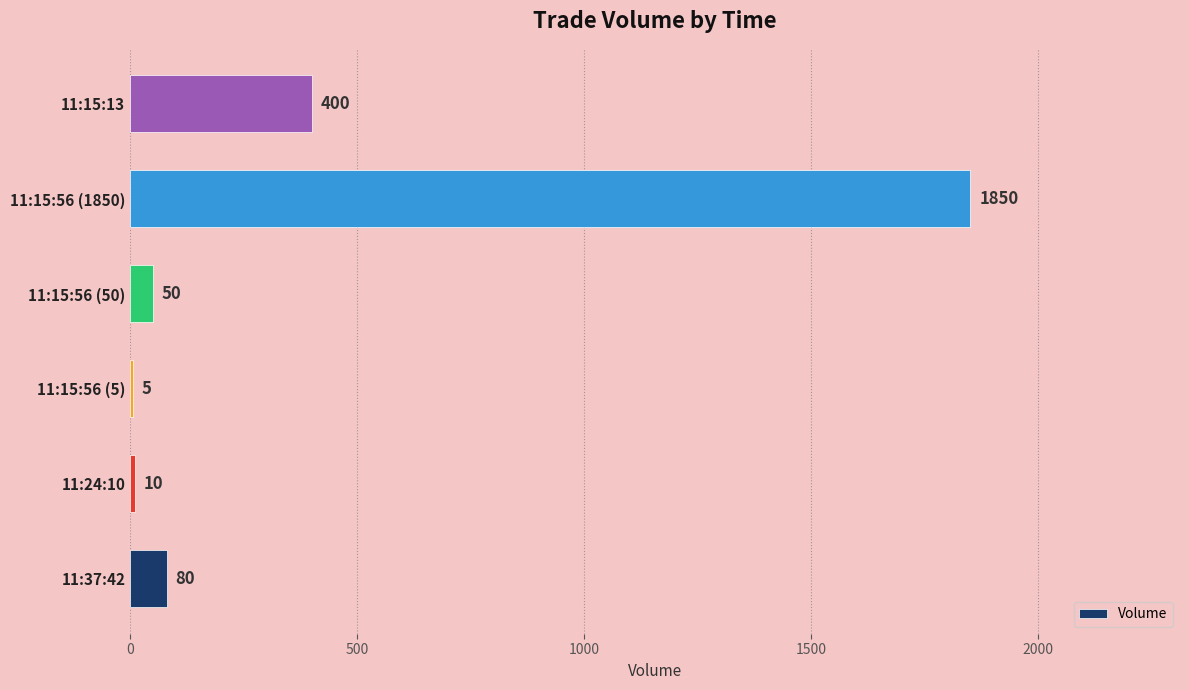

What is the sum of all values?

2395